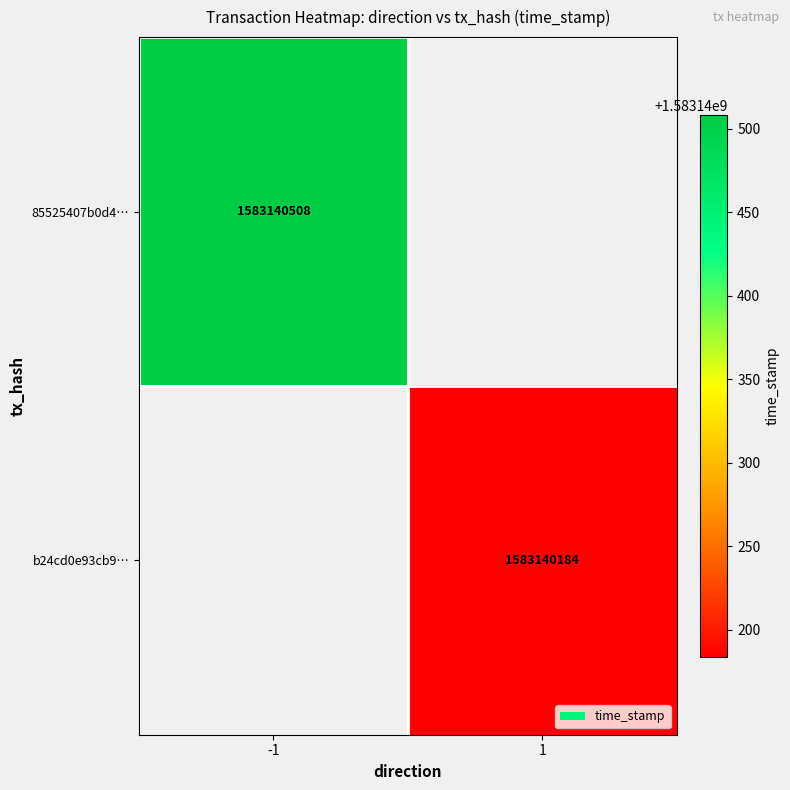

The value of 85525407b0d4… at -1 is 2278183620. True or false?

False